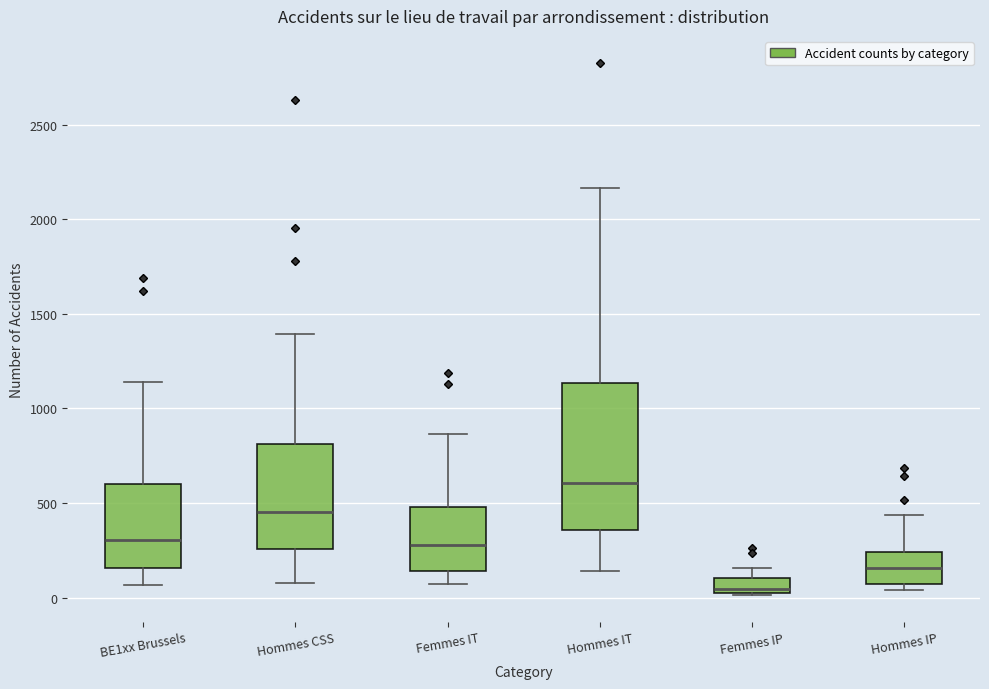

Where does the upper whisker of the box for Hommes IP end on the y-axis? The values are not printed on the chart, so give them approximately, as read against the axis.

450